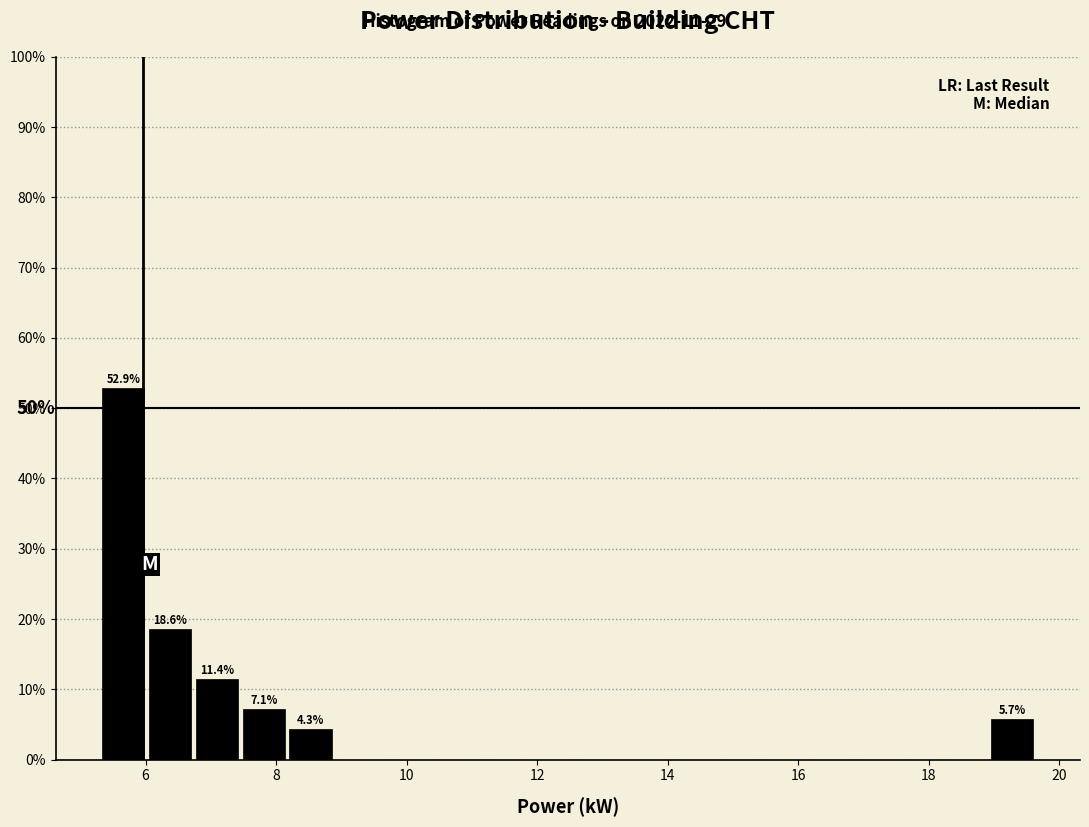

Read against the x-axis, roughly where is the centre of the tallest bar?

5.6